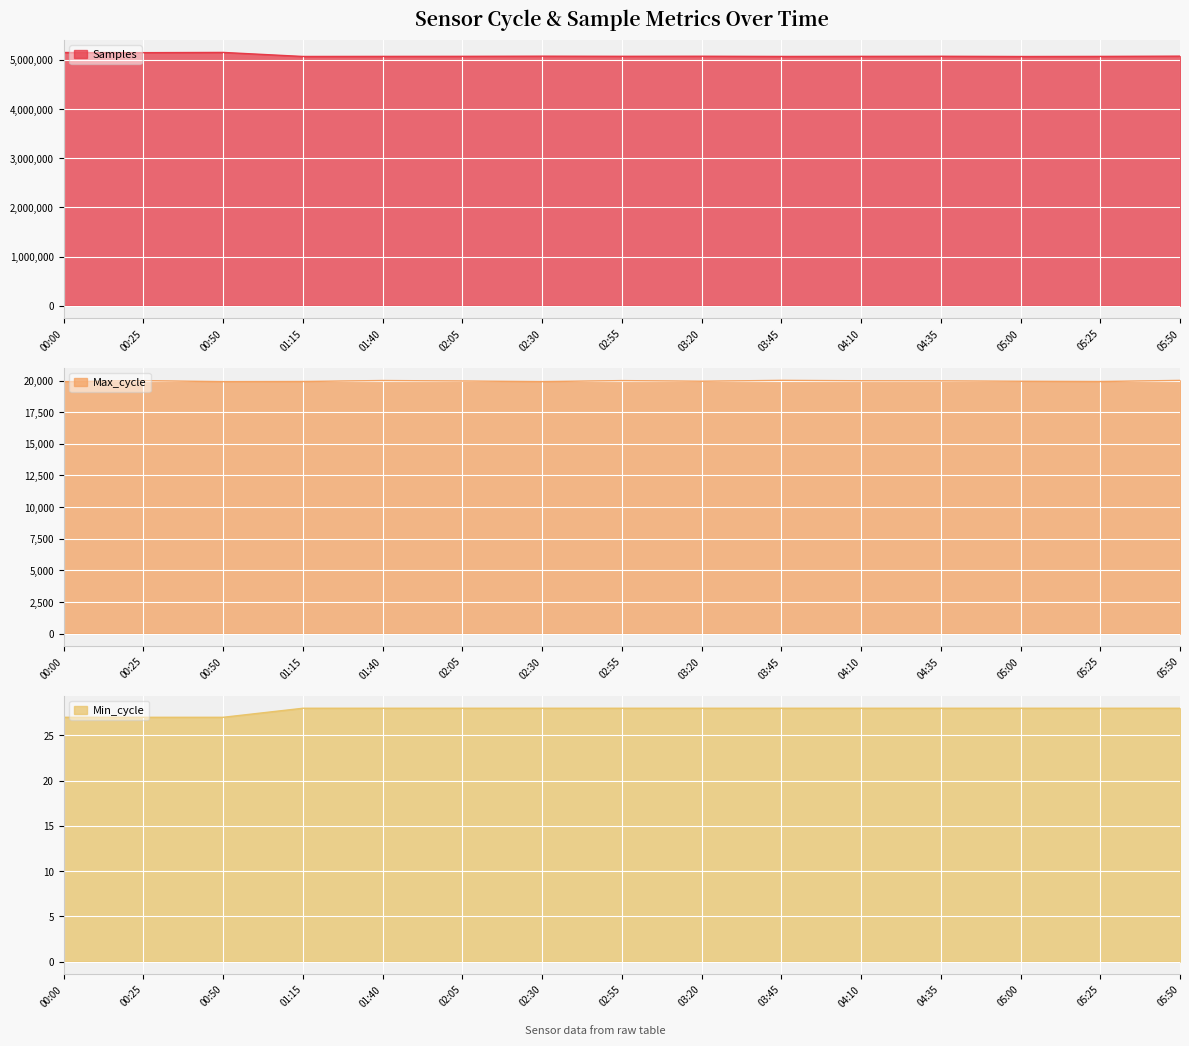

What is the difference between the highest and lowest values at 03:20?

5072850